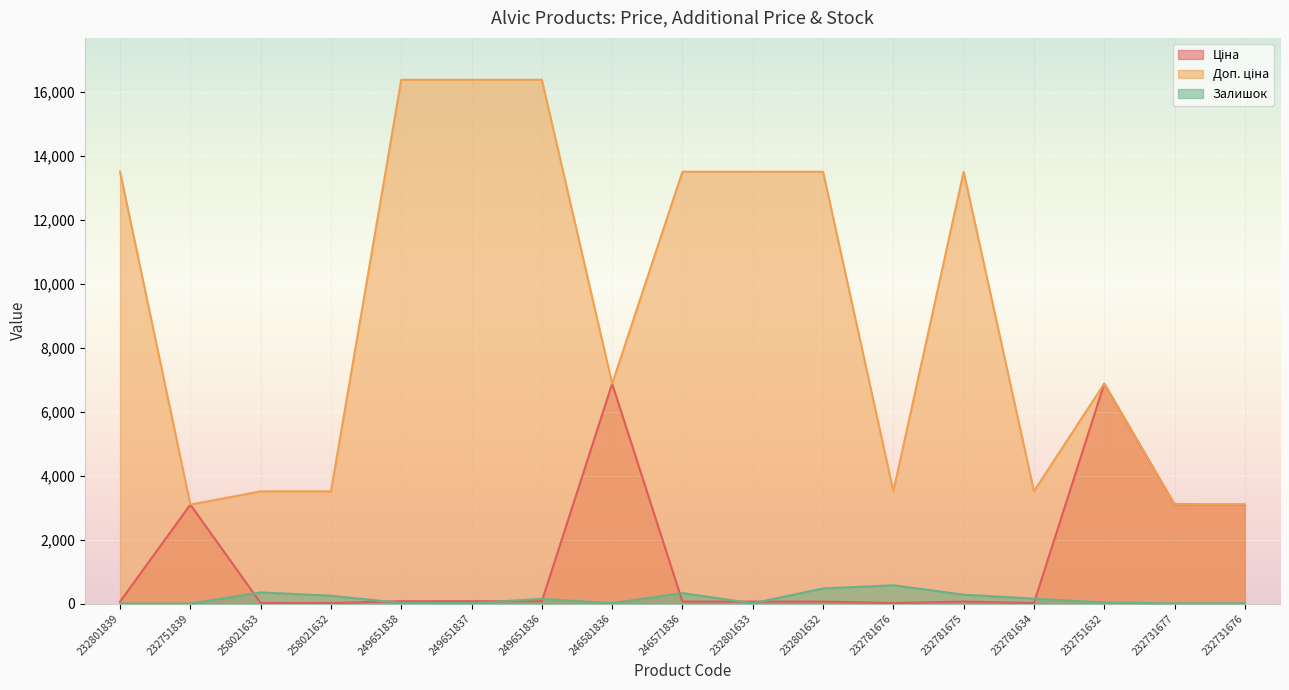

What are all the series names shown in the legend?

Ціна, Доп. ціна, Залишок